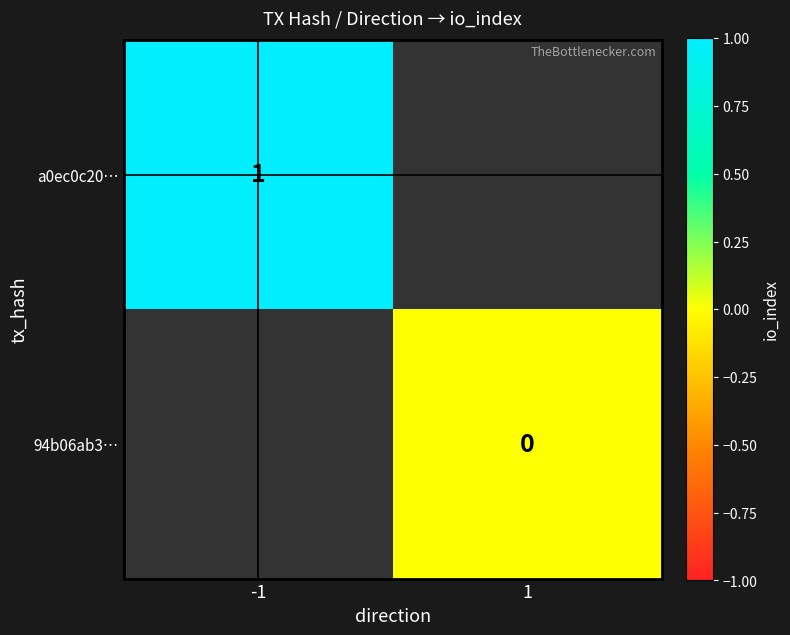

The value of a0ec0c20… at -1 is 0. True or false?

False